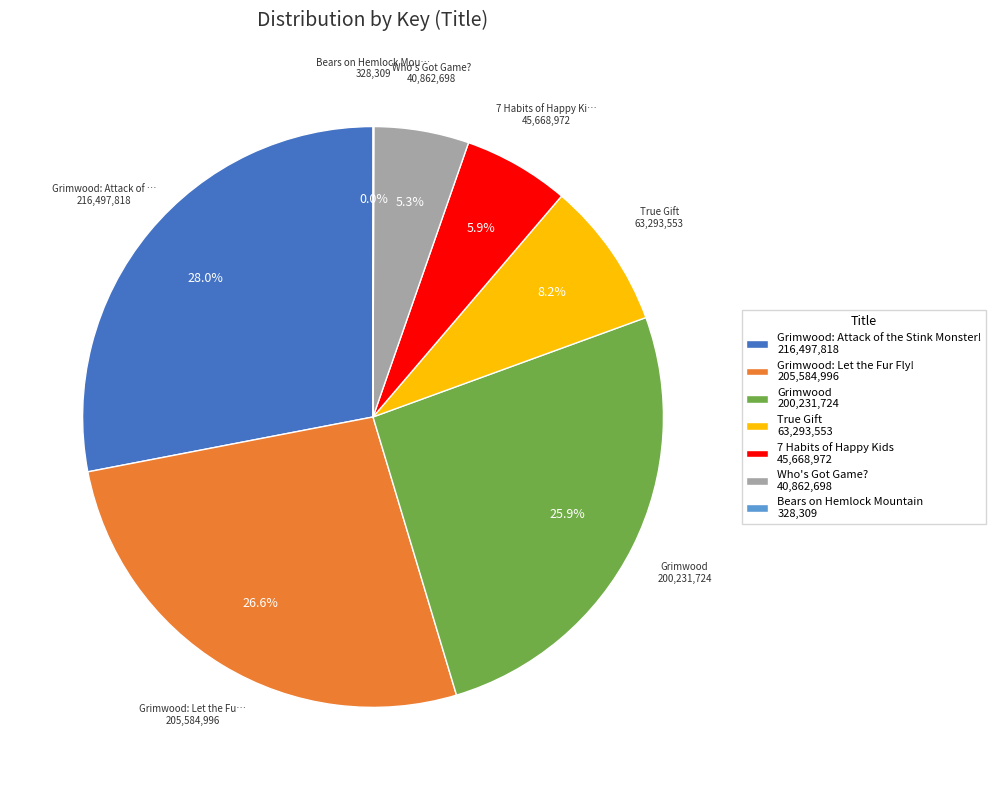

Does any single category account for the majority?

No